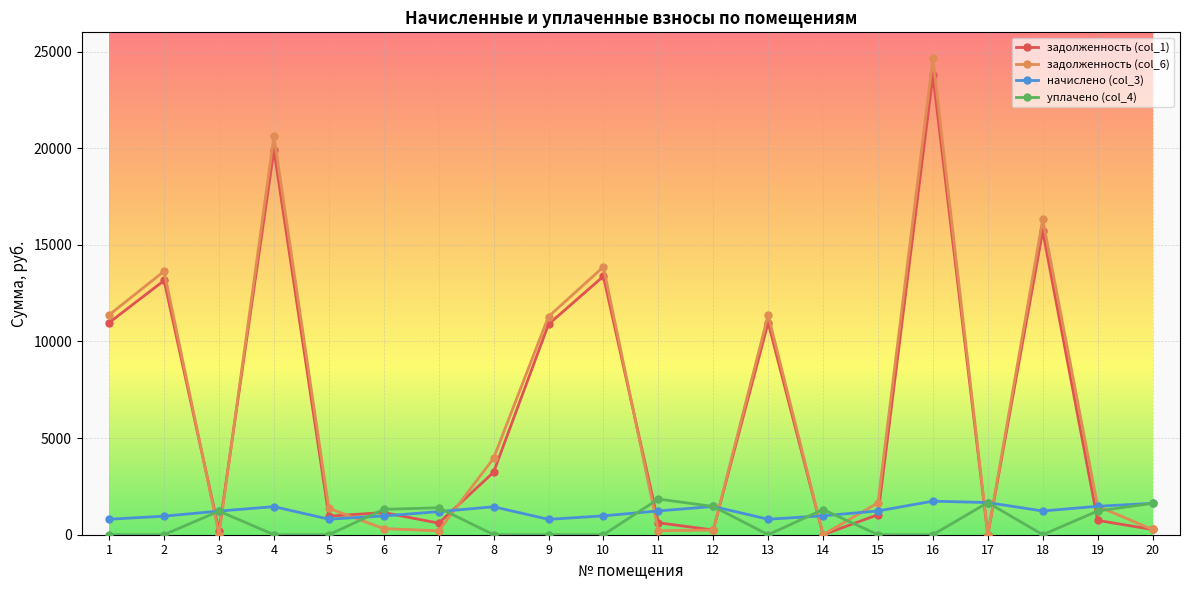

Is this an area chart (filled region under the line)?

No